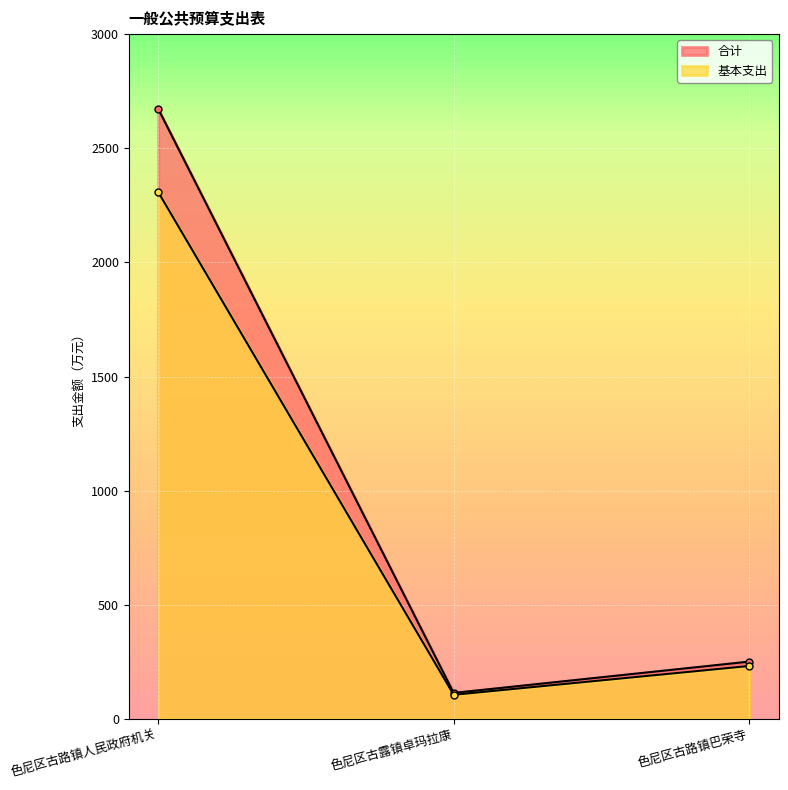

What is the label of the 1st point from the right?

色尼区古路镇巴荣寺